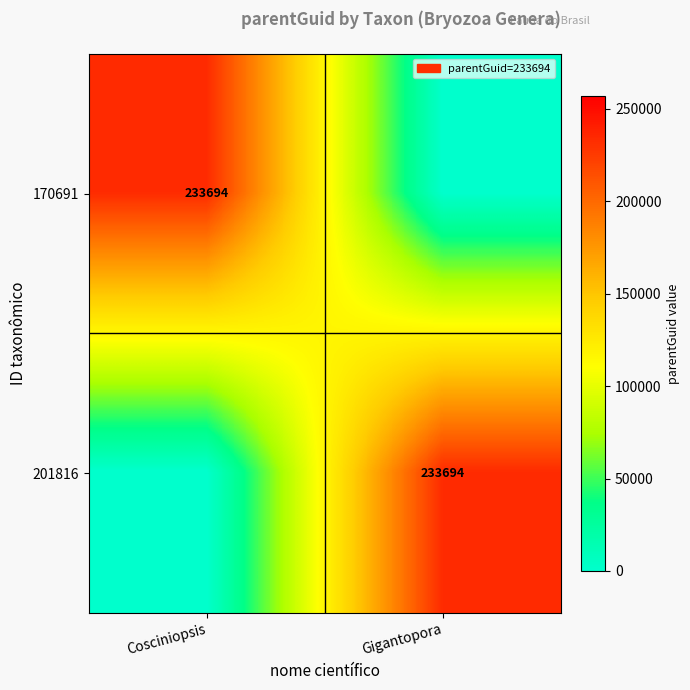

The value of 170691 at Cosciniopsis is 233694. True or false?

True